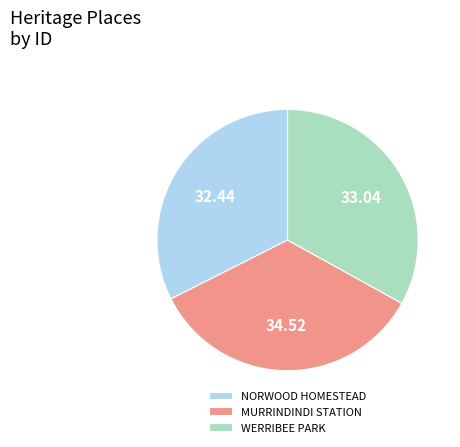

Between WERRIBEE PARK and MURRINDINDI STATION, which is larger?

MURRINDINDI STATION